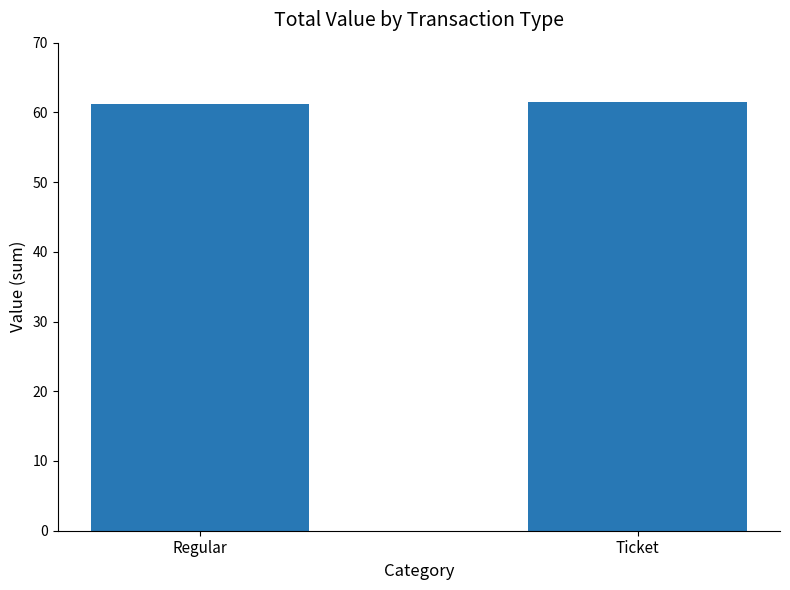

What is the minimum value shown in the chart?

61.3